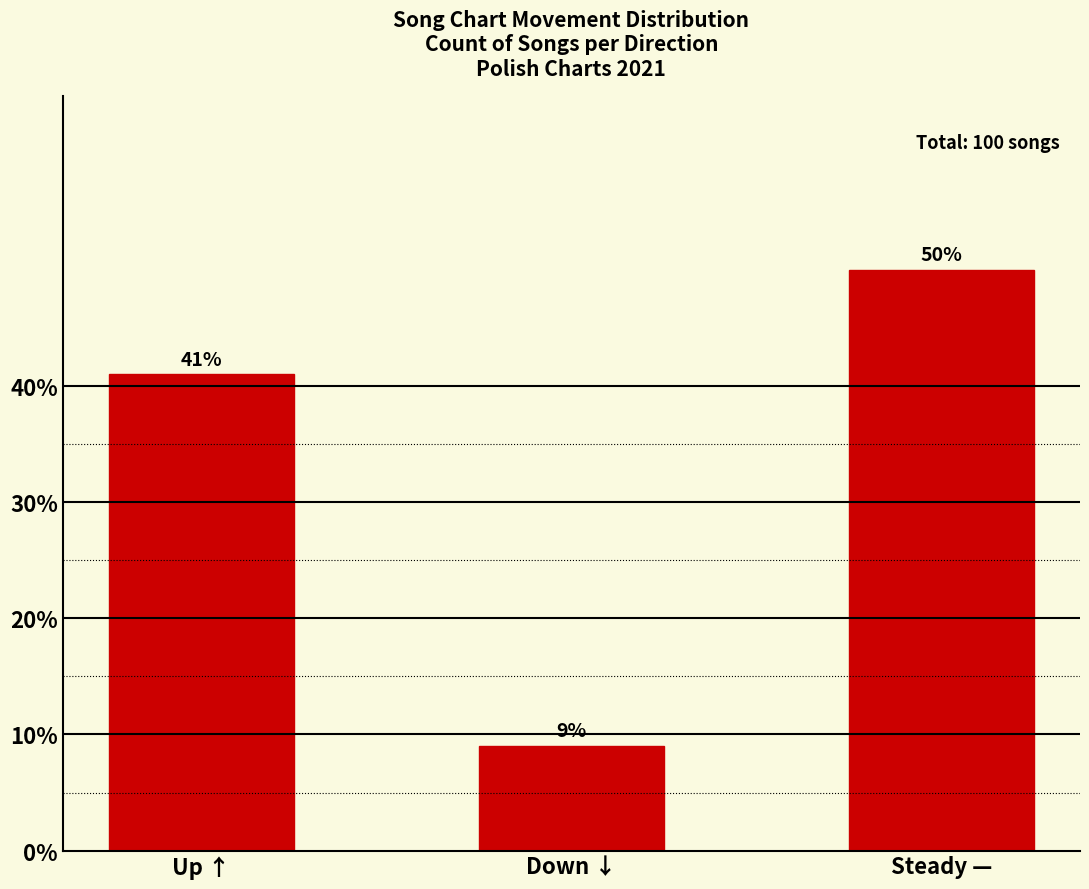

What is the change in value from Down ↓ to Steady —?

+41